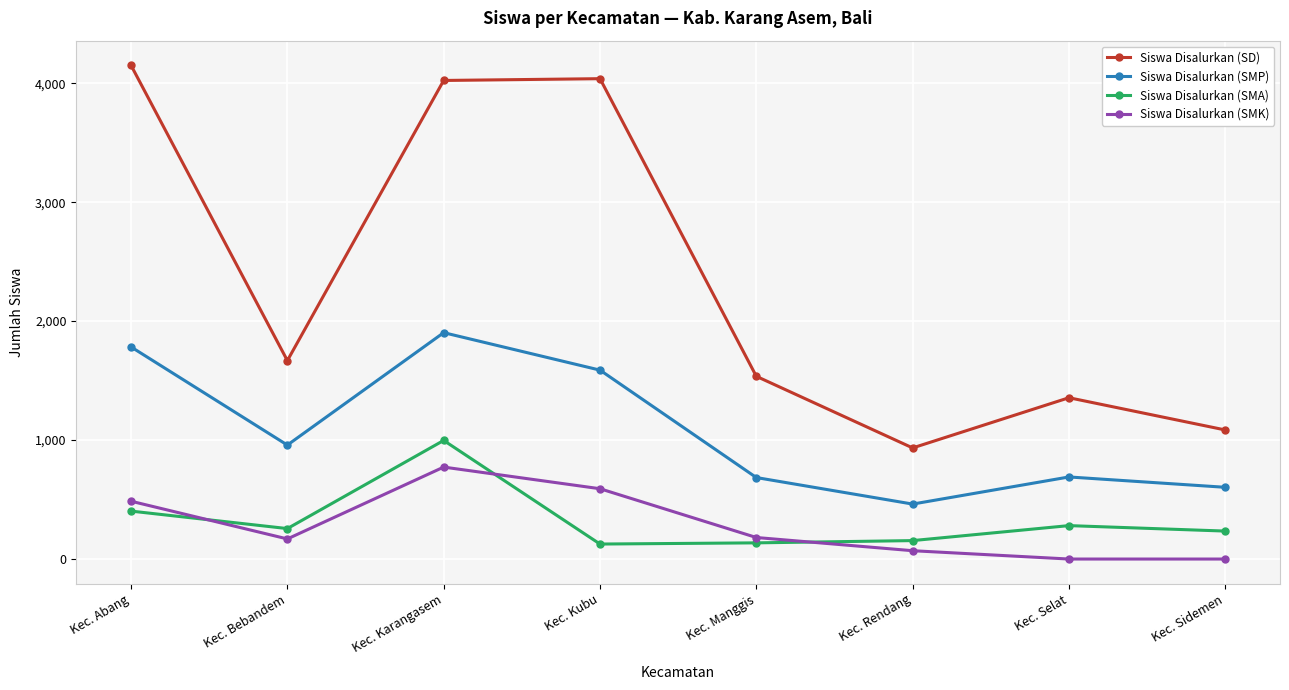

What is the average value of the Siswa Disalurkan (SMK) series?

284